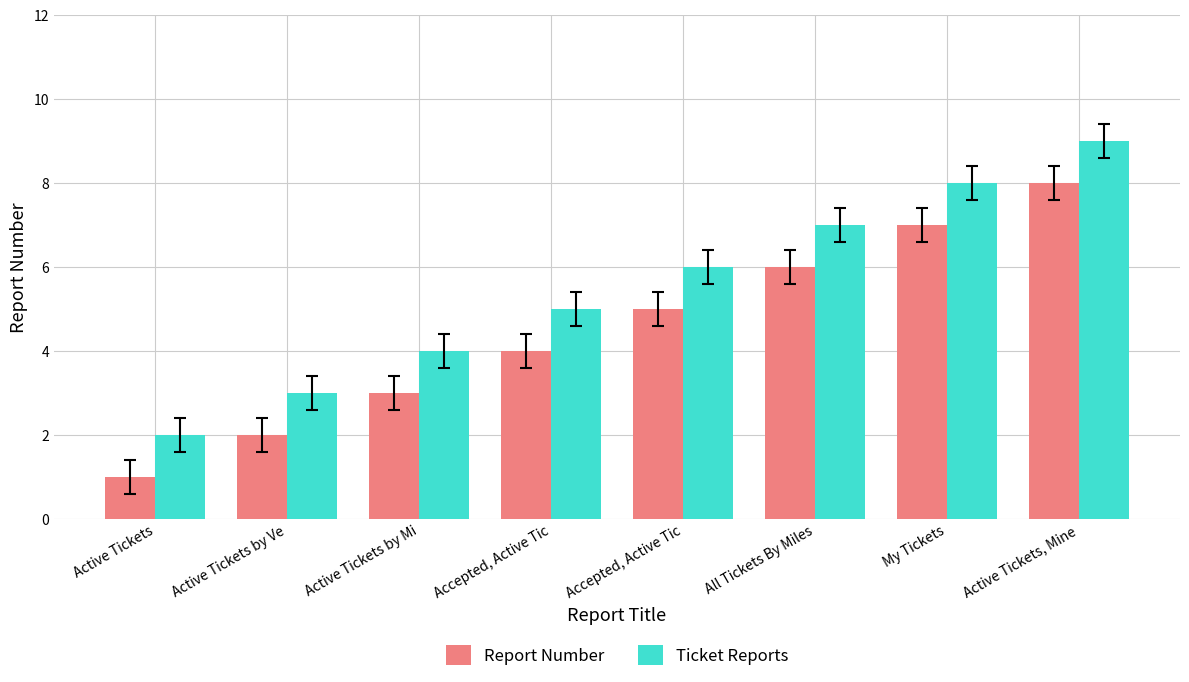

At which category does the chart reach its minimum across all series?

Active Tickets